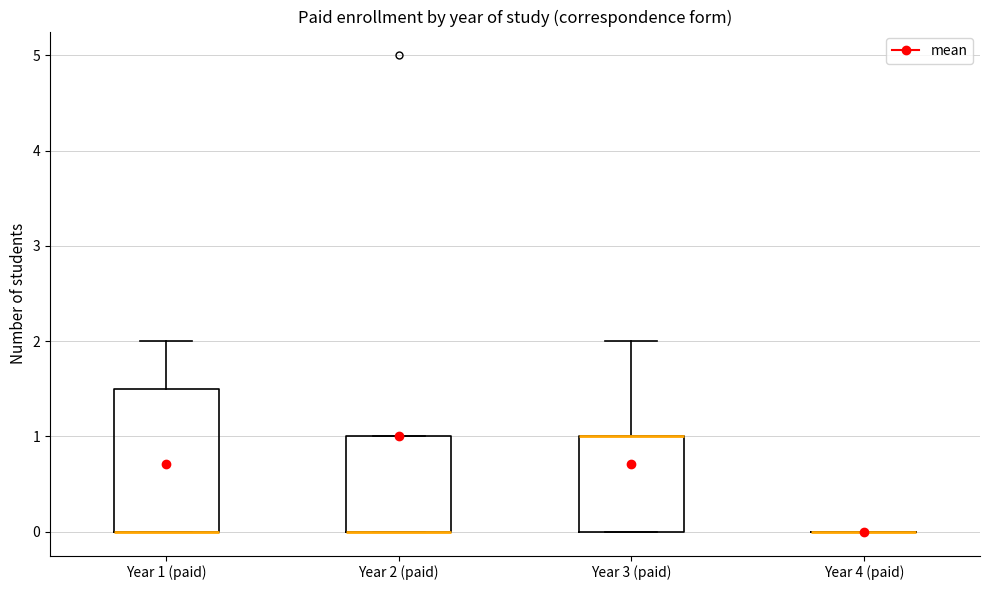

Comparing the boxes themselves (not the whiskers), which one is the tallest?

Year 1 (paid)